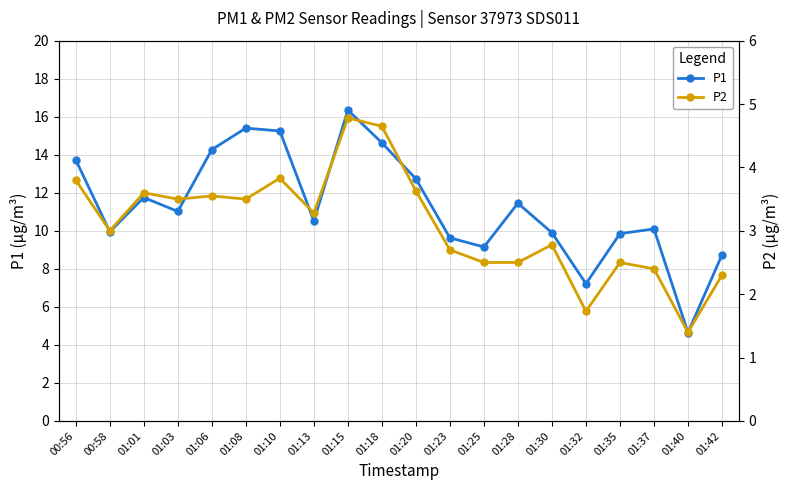

What is the difference between the maximum and minimum values in the P1 series?

11.7